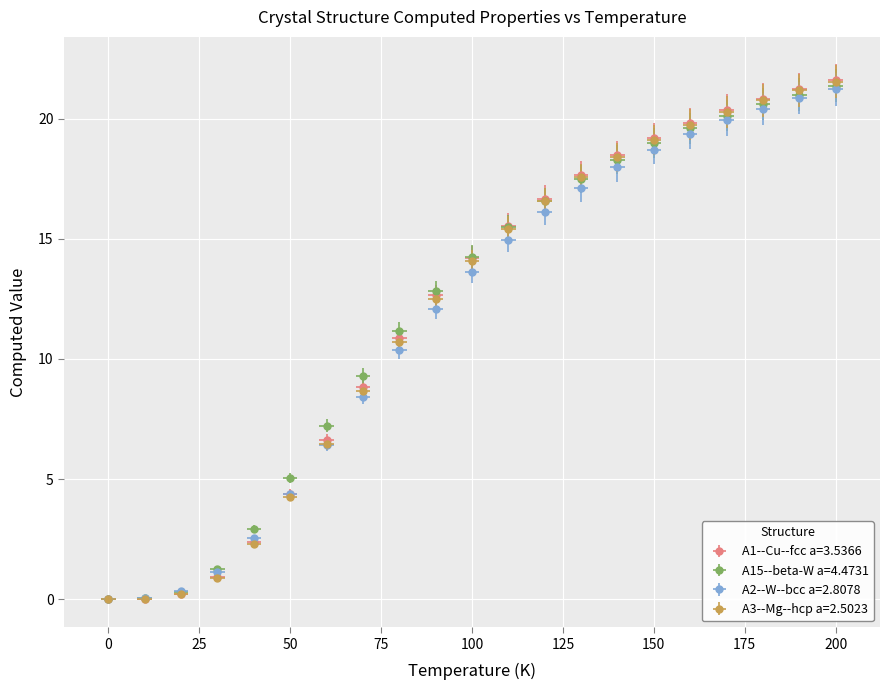

Reading left to right, list all the values displayed in this chart.

A1--Cu--fcc a=3.5366: 0.0=0.0	10.0=0.0	20.0=0.2	30.0=0.9	40.0=2.4	50.0=4.4	60.0=6.6	70.0=8.8	80.0=10.9	90.0=12.6	100.0=14.2	110.0=15.5	120.0=16.7	130.0=17.6	140.0=18.5	150.0=19.2	160.0=19.8	170.0=20.3	180.0=20.8	190.0=21.2	200.0=21.6
A15--beta-W a=4.4731: 0.0=0.0	10.0=0.0	20.0=0.3	30.0=1.2	40.0=2.9	50.0=5.0	60.0=7.2	70.0=9.3	80.0=11.2	90.0=12.8	100.0=14.2	110.0=15.5	120.0=16.6	130.0=17.5	140.0=18.3	150.0=19.0	160.0=19.6	170.0=20.1	180.0=20.6	190.0=21.0	200.0=21.4
A2--W--bcc a=2.8078: 0.0=0.0	10.0=0.0	20.0=0.3	30.0=1.1	40.0=2.5	50.0=4.4	60.0=6.4	70.0=8.4	80.0=10.4	90.0=12.1	100.0=13.6	110.0=15.0	120.0=16.1	130.0=17.1	140.0=18.0	150.0=18.7	160.0=19.4	170.0=19.9	180.0=20.4	190.0=20.8	200.0=21.2
A3--Mg--hcp a=2.5023: 0.0=0.0	10.0=0.0	20.0=0.2	30.0=0.9	40.0=2.3	50.0=4.2	60.0=6.5	70.0=8.7	80.0=10.7	90.0=12.5	100.0=14.1	110.0=15.4	120.0=16.6	130.0=17.5	140.0=18.4	150.0=19.1	160.0=19.7	170.0=20.3	180.0=20.8	190.0=21.2	200.0=21.5